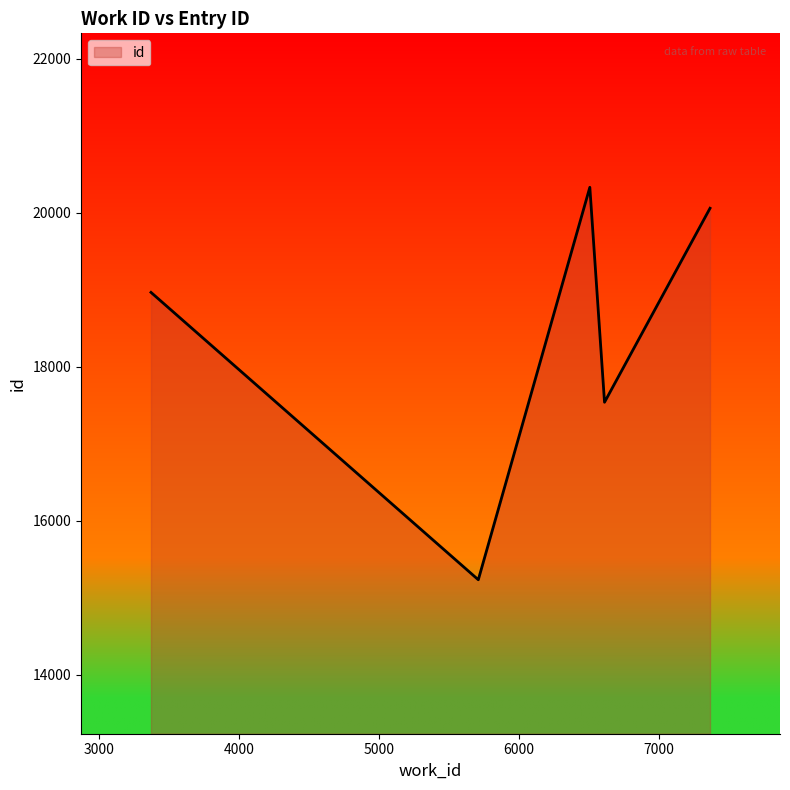

How many lines are shown in the chart?

1